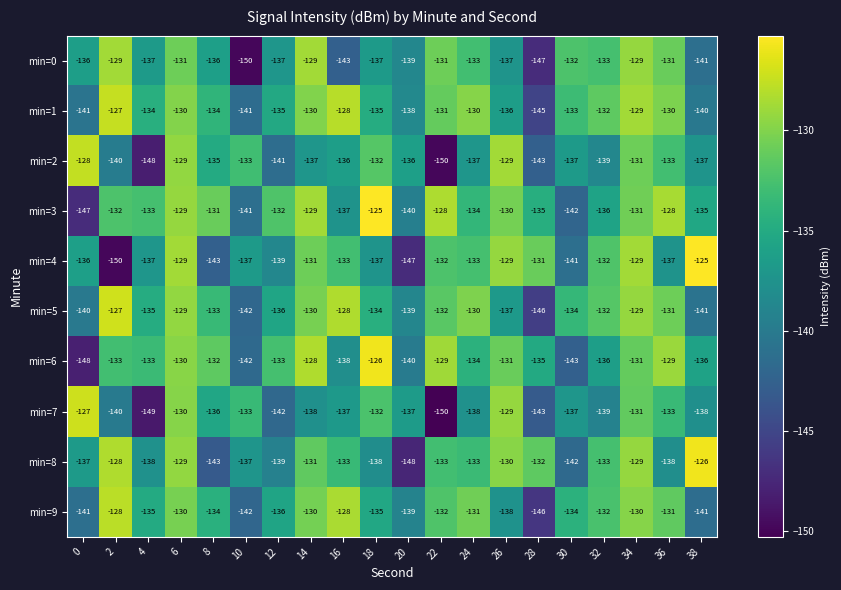

What is the smallest value displayed?

-150